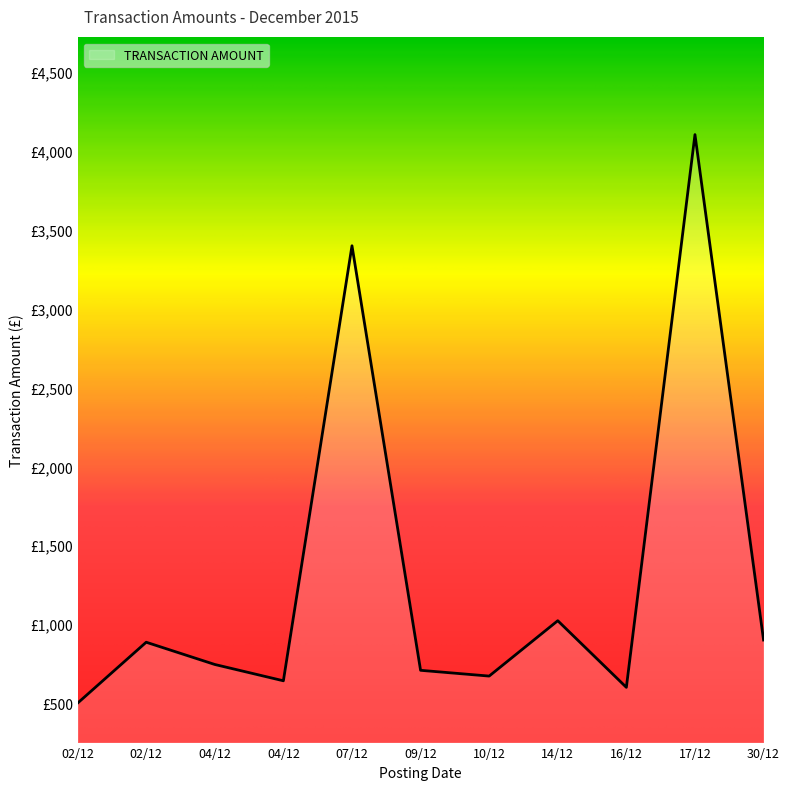

Is it true that the value at 30/12 is 900.0?

True